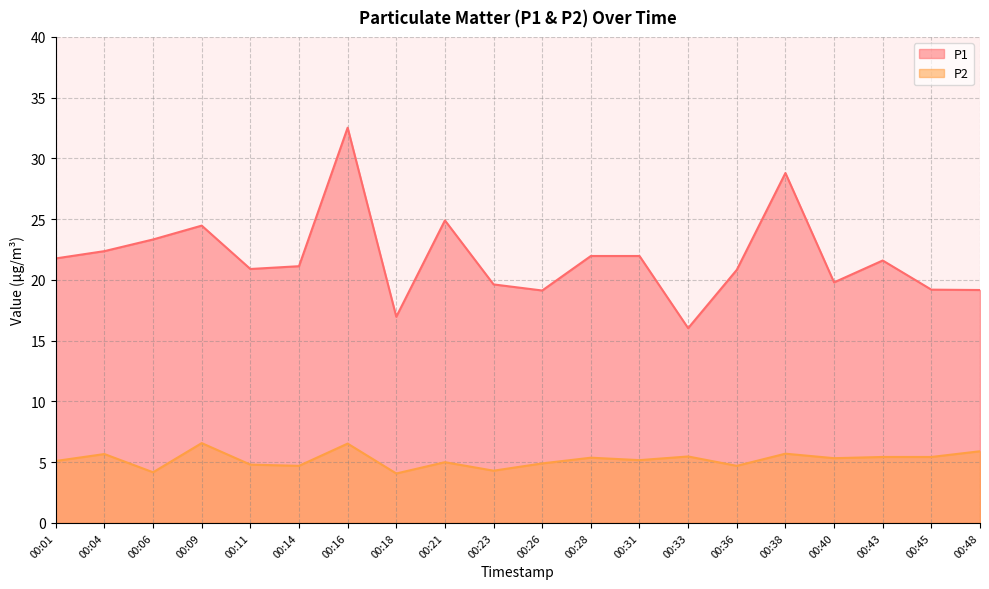

What is the smallest value displayed?

4.1